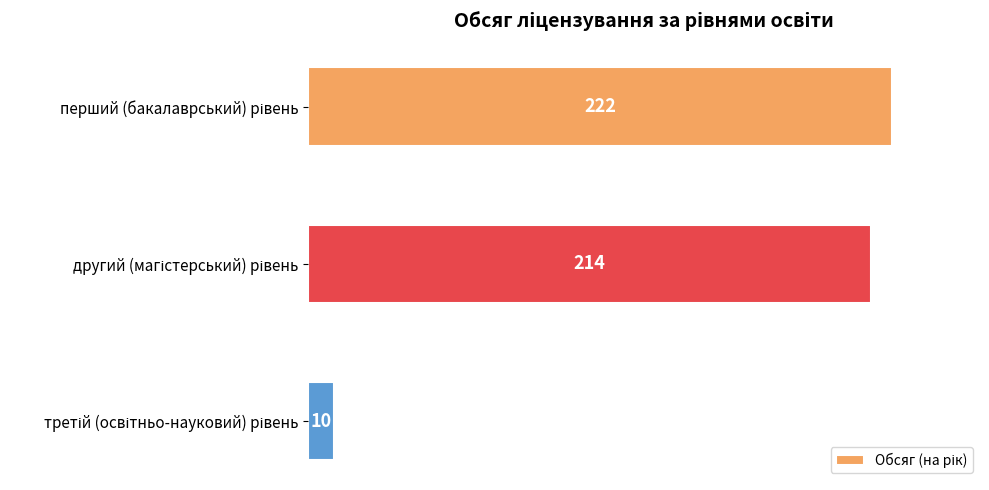

Reading top to bottom, list all the values displayed in this chart.

222	214	10